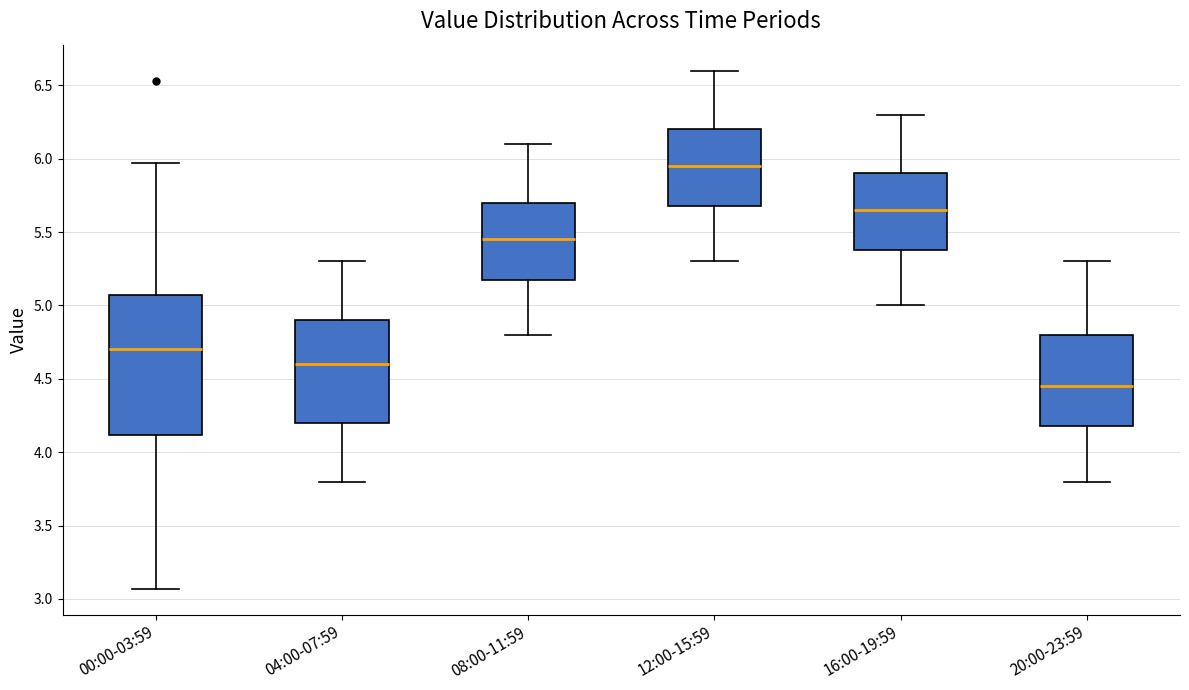

Comparing the boxes themselves (not the whiskers), which one is the tallest?

00:00-03:59